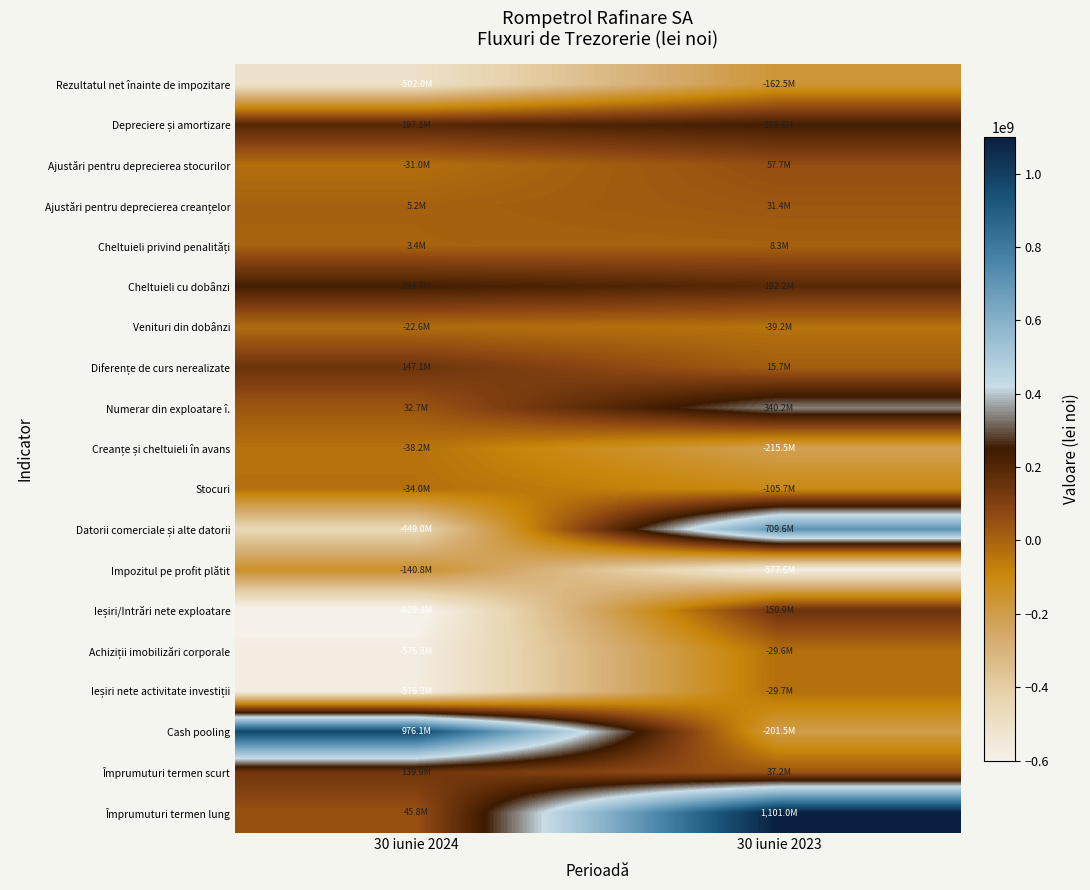

Which series changed the most between 30 iunie 2024 and 30 iunie 2023?

Cash pooling